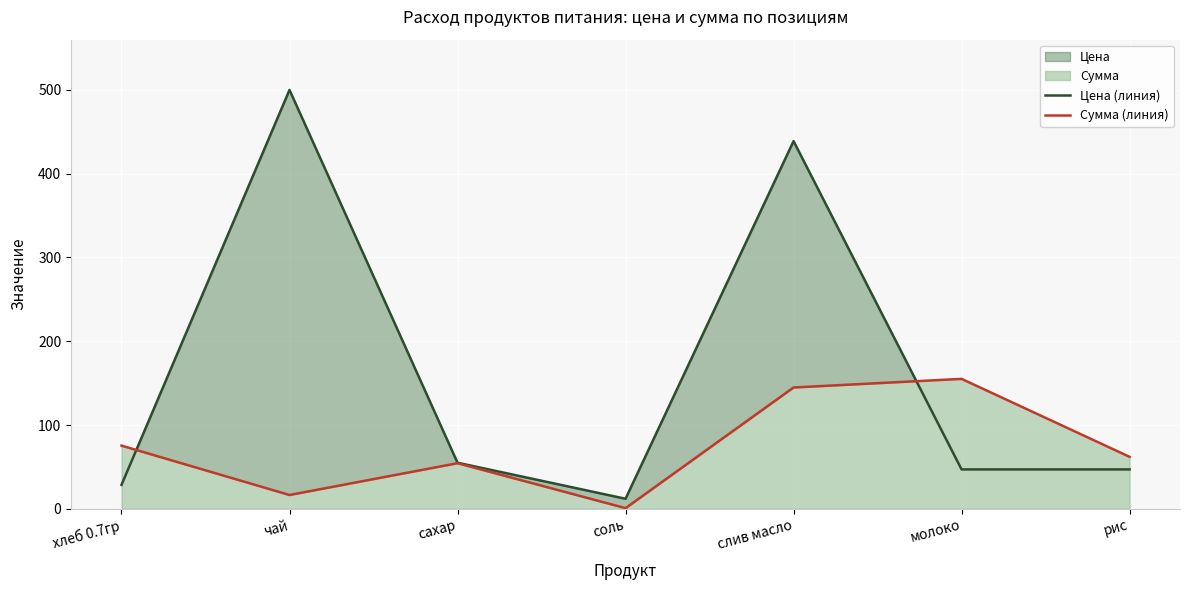

What is the difference between the maximum and minimum values in the Цена (линия) series?

488.0